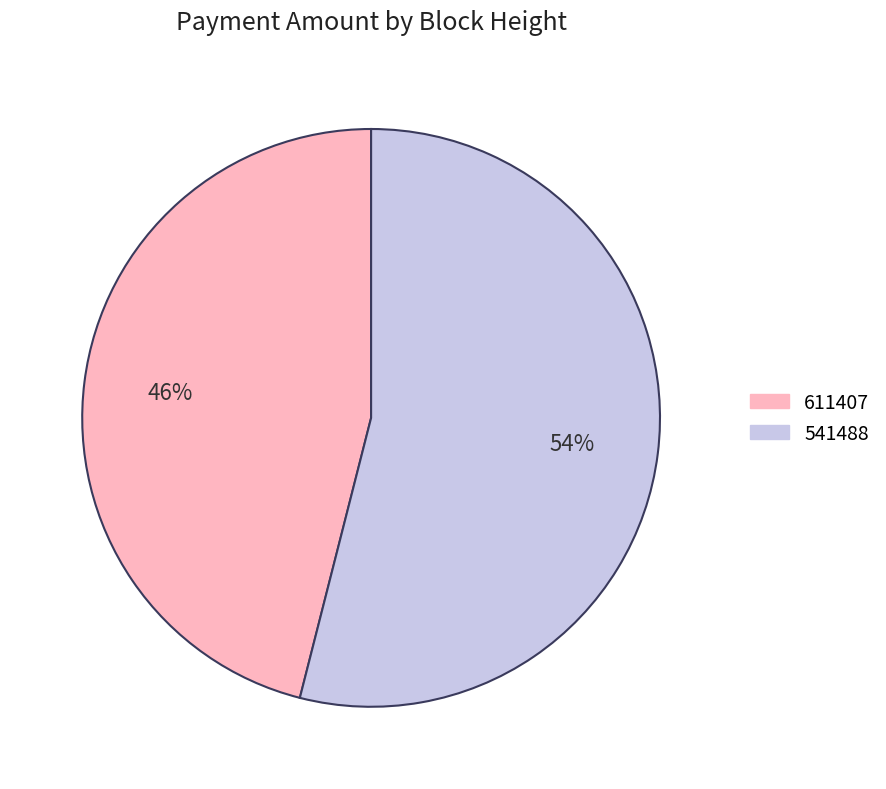

To the nearest percent, what percentage of the pie is 611407?

46%